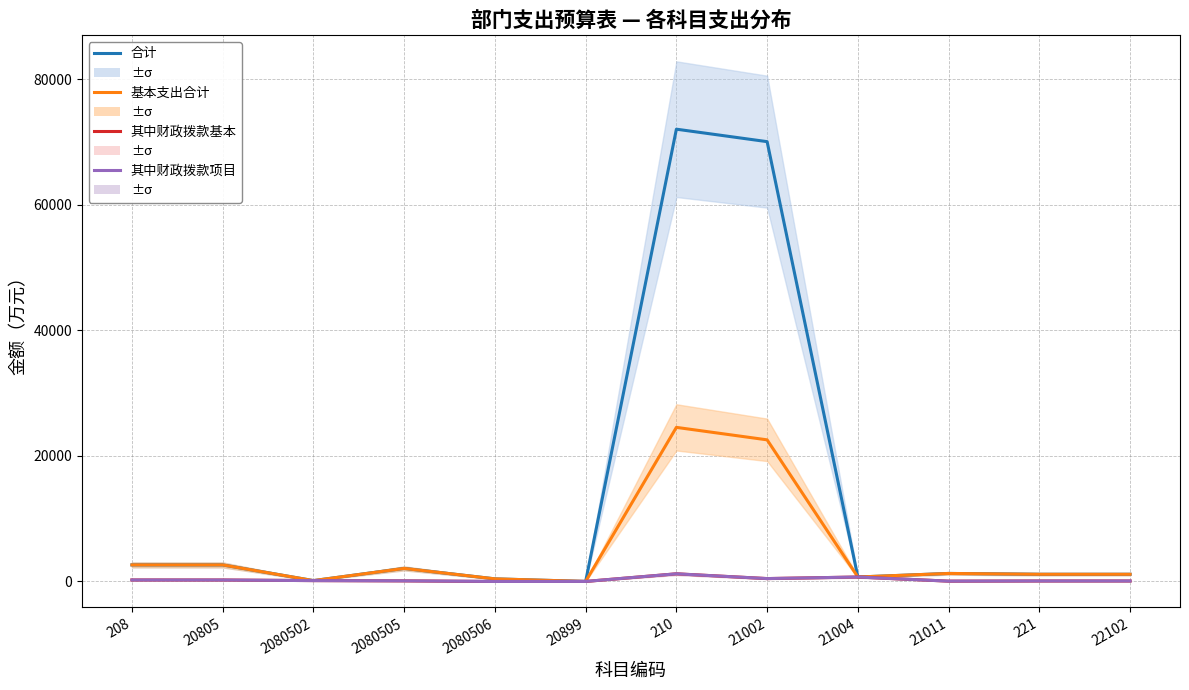

Which series has the largest total across all categories?

合计